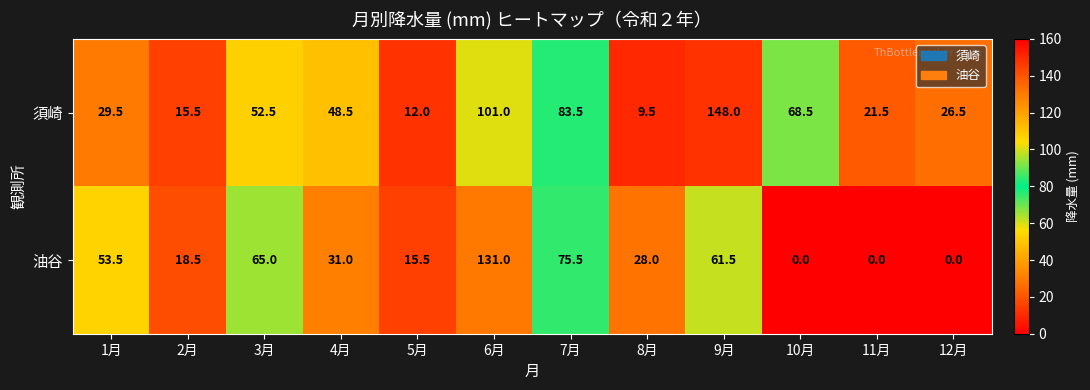

Rank the series at 2月 from lowest to highest value.

須崎, 油谷